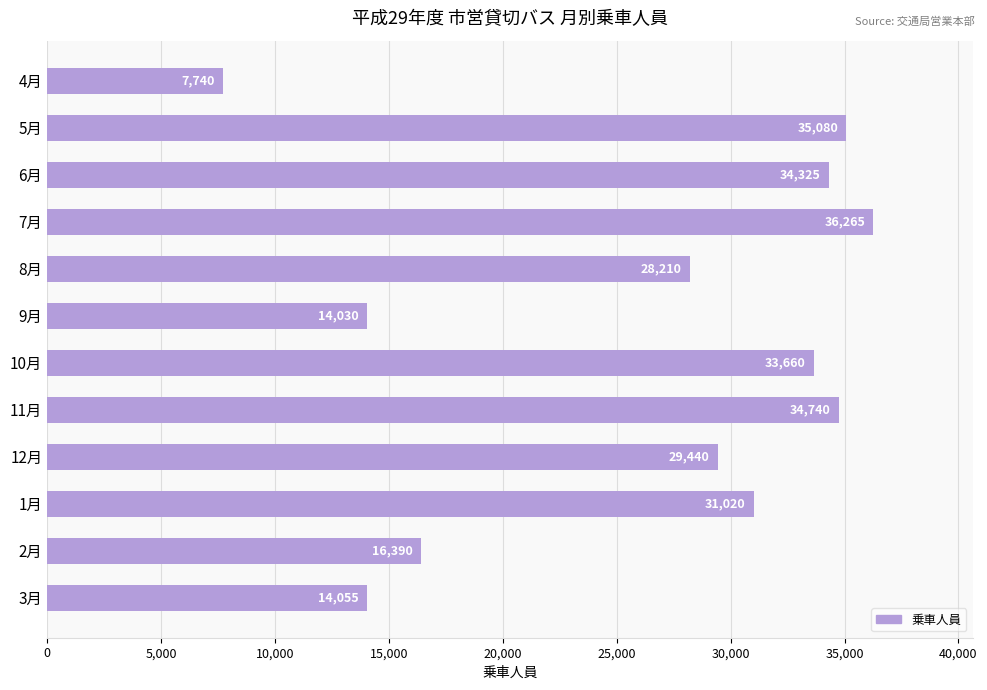

How many bars are there in total?

12